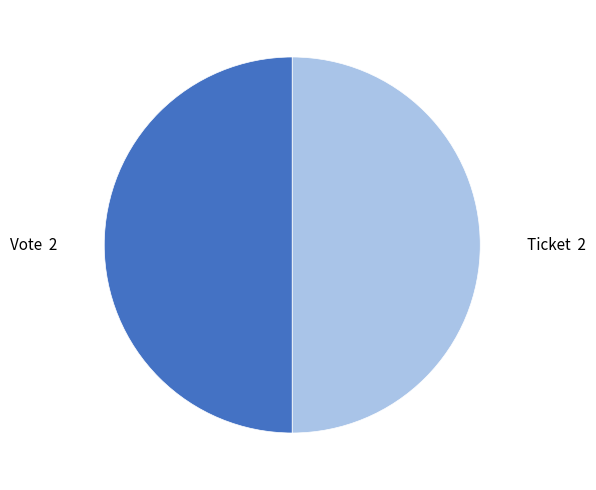

Rank the categories by value from lowest to highest.

Ticket (io_index=0), Vote (io_index=1)